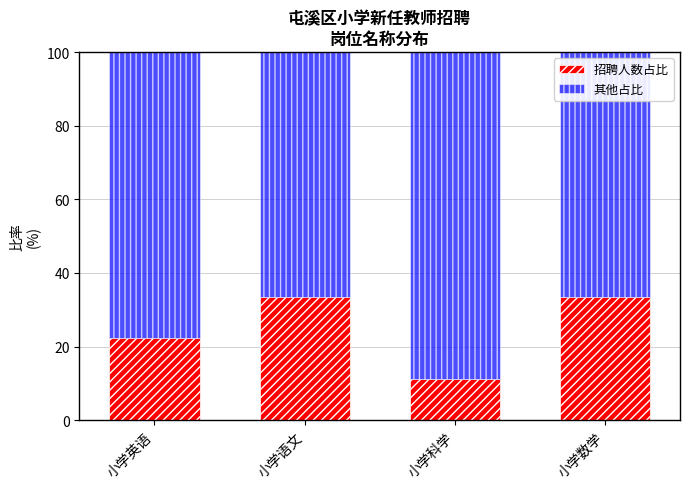

Which category has the lowest value in the 招聘人数占比 series?

小学科学